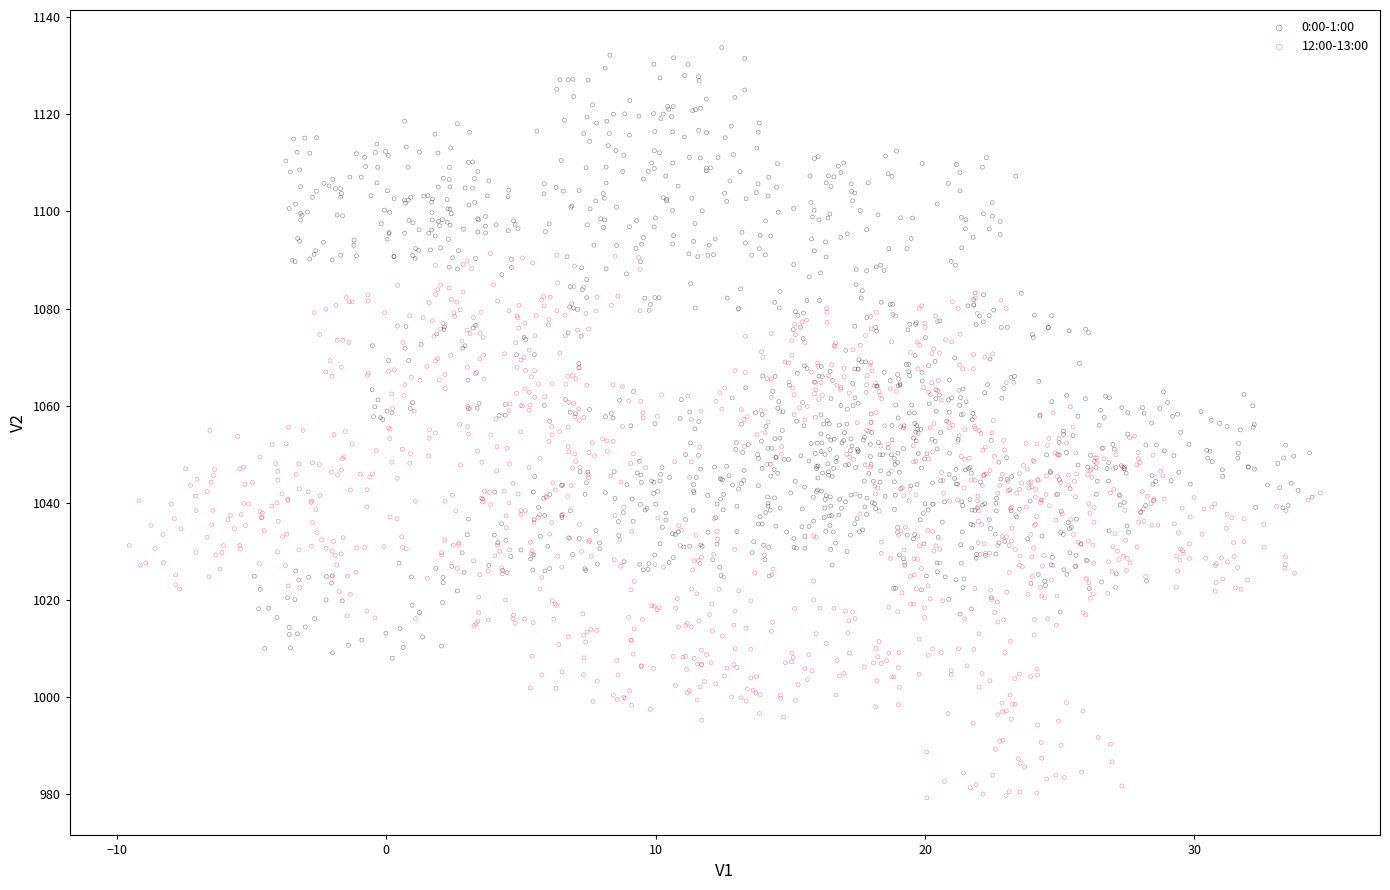

What are all the series names shown in the legend?

0:00-1:00, 12:00-13:00